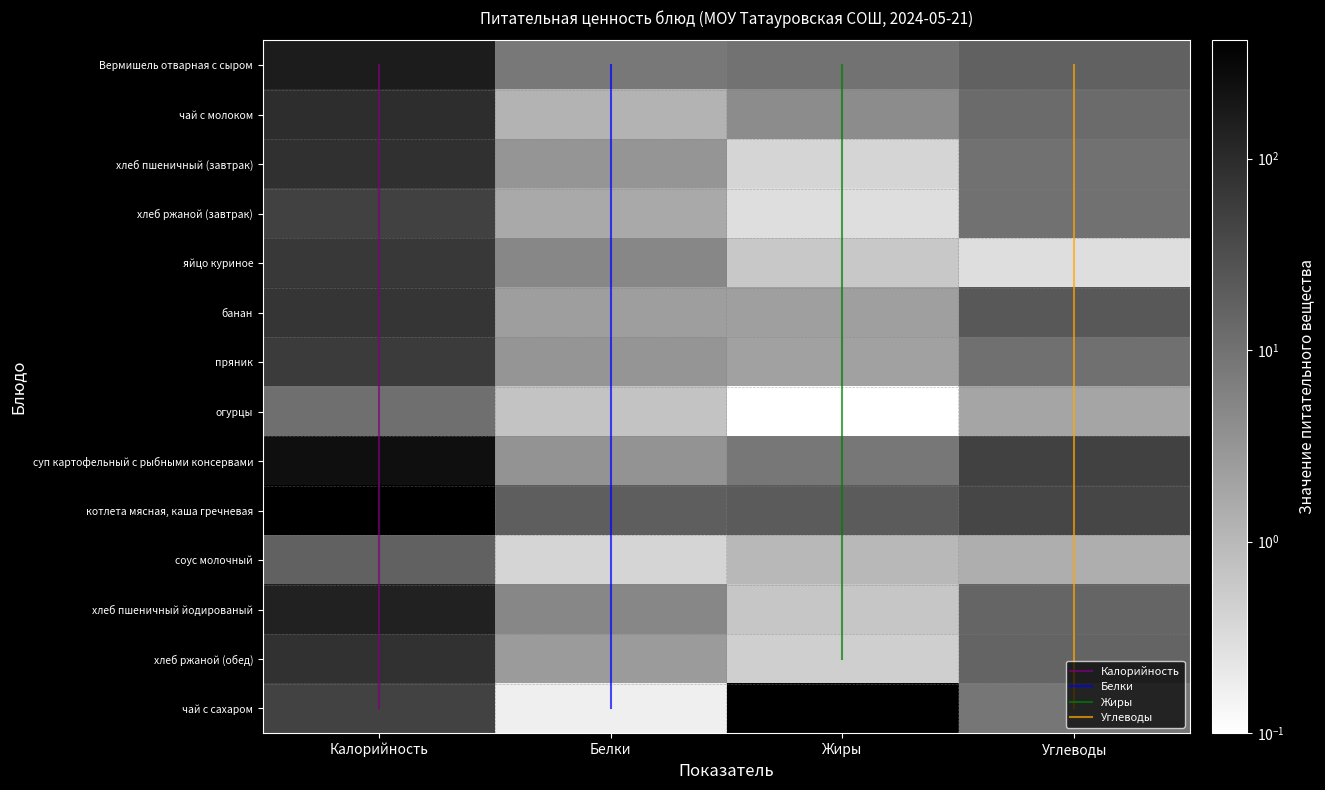

What is the difference between the highest and lowest values at Белки?

19.0